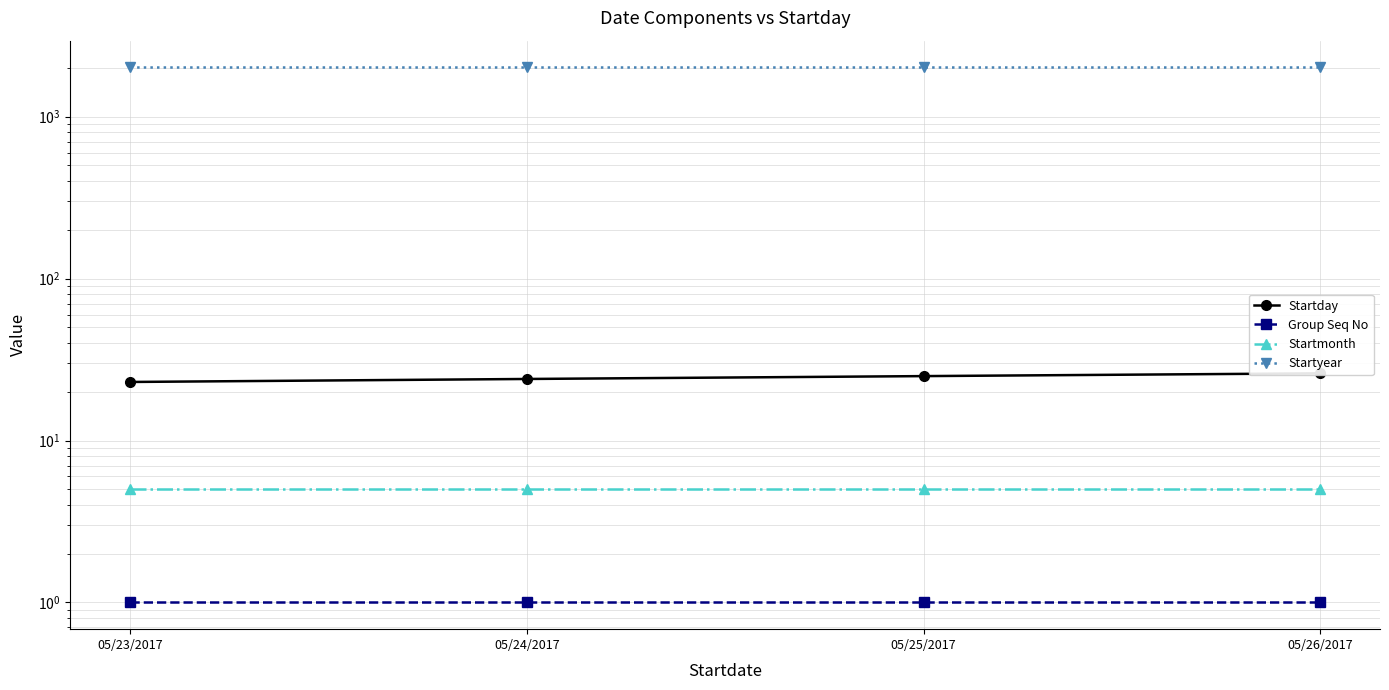

Rank the categories by Startmonth value from lowest to highest.

05/23/2017, 05/24/2017, 05/25/2017, 05/26/2017